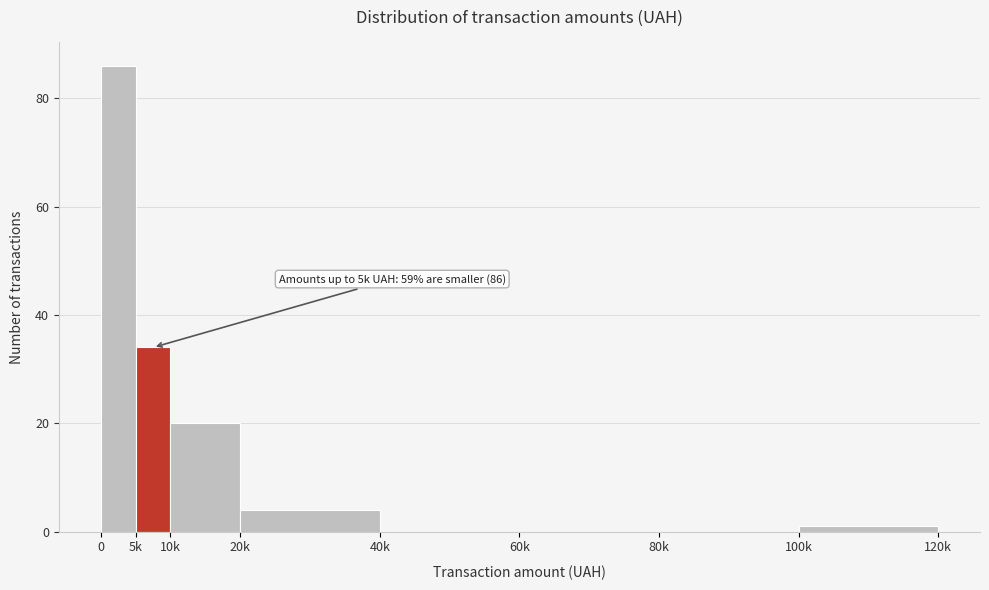

Reading left to right, list all the values displayed in this chart.

0=86	5k=34	10k=20	20k=4	40k=0	60k=0	80k=0	100k=1